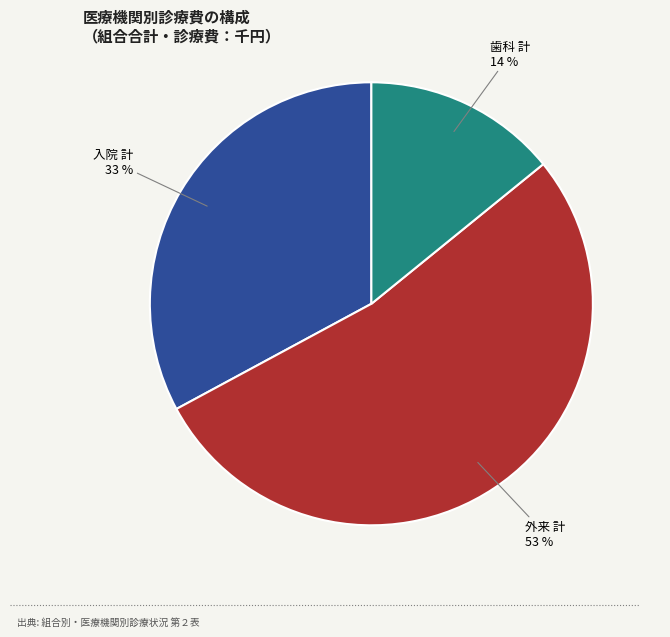

Does any single category account for the majority?

Yes